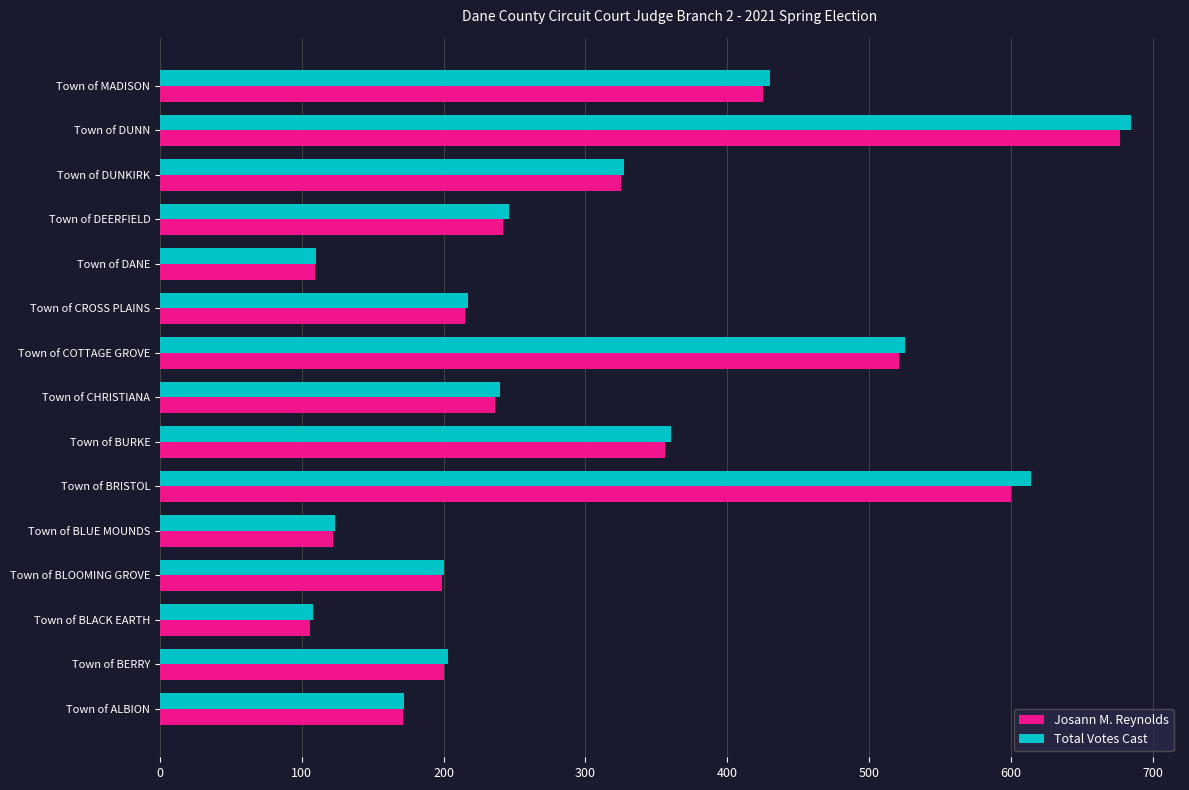

Between Town of BRISTOL and Town of CHRISTIANA, which series saw the biggest shift?

Total Votes Cast